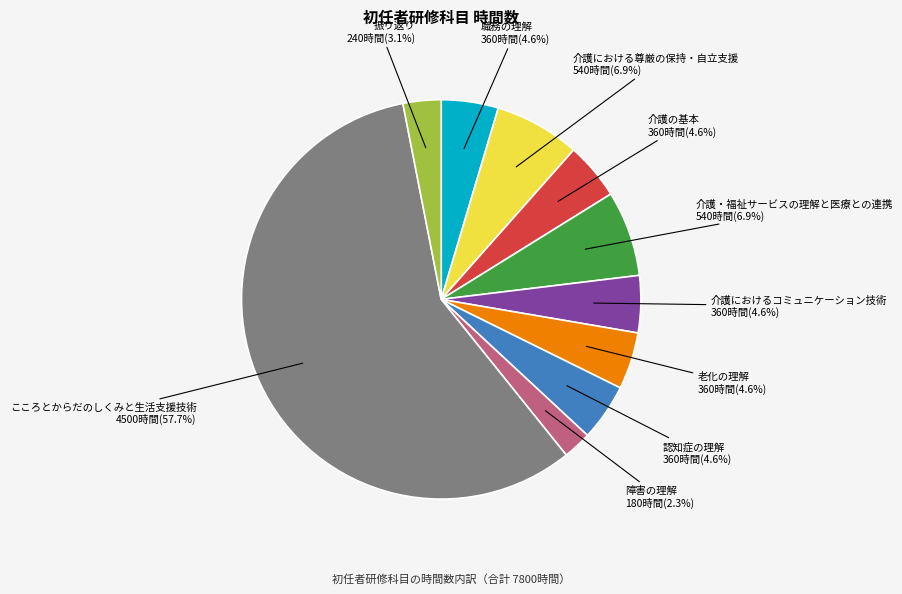

To the nearest percent, what is the difference between the 介護における尊厳の保持・自立支援 and 振り返り slice percentages?

4%